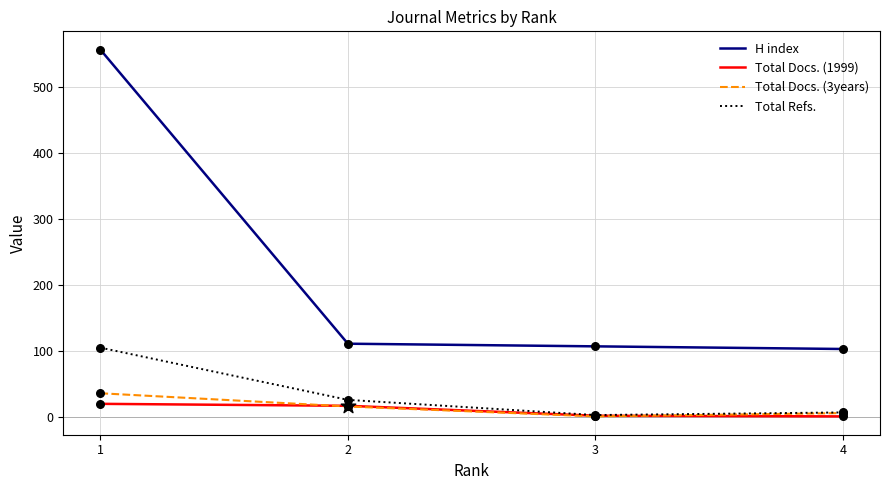

Is the value of Total Refs. at 1 greater than the value of H index at 2?

No